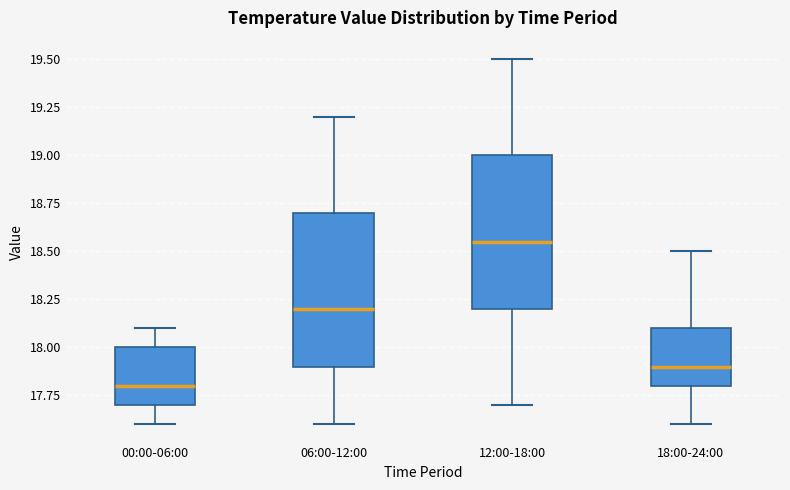

Where does the upper whisker of the box for 12:00-18:00 end on the y-axis? The values are not printed on the chart, so give them approximately, as read against the axis.

19.50